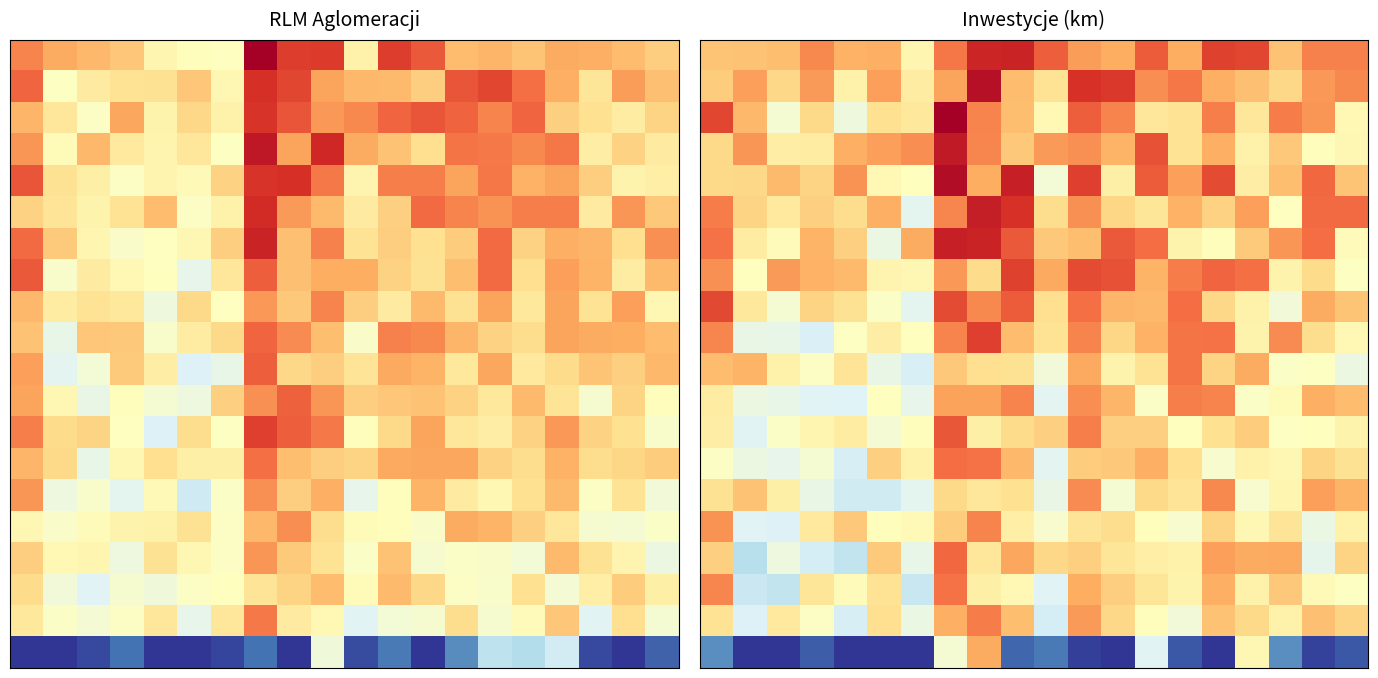

How many data points does each series have?

20